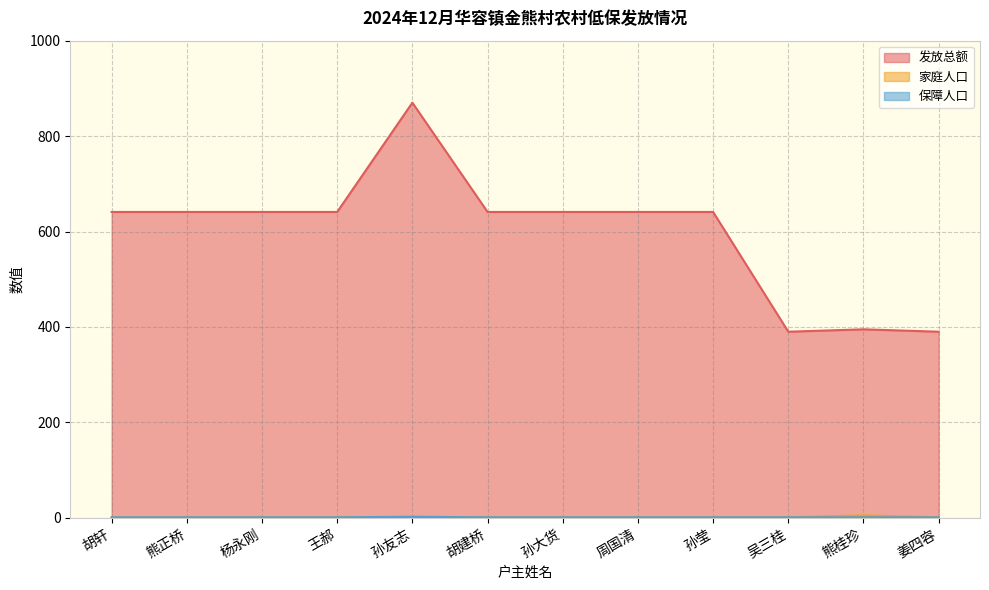

True or false: 保障人口 and 发放总额 intersect in this chart.

False